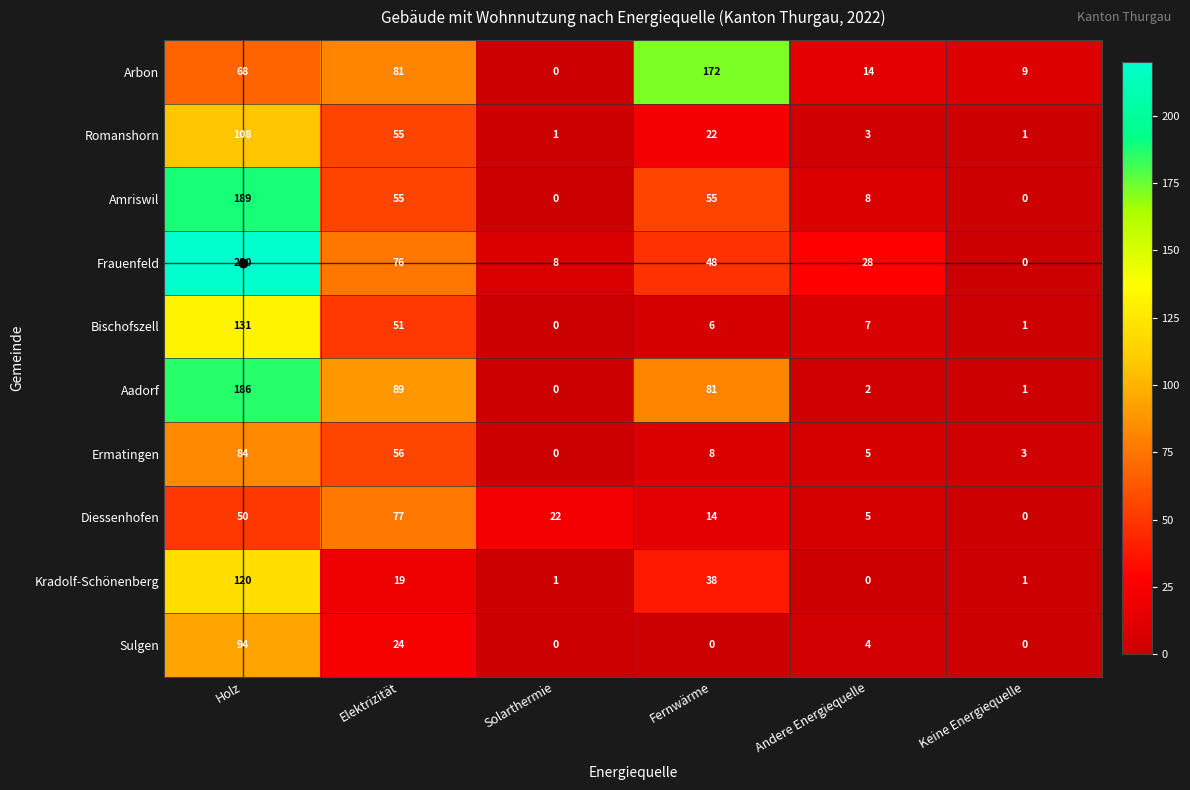

Which series has the largest total across all categories?

Frauenfeld